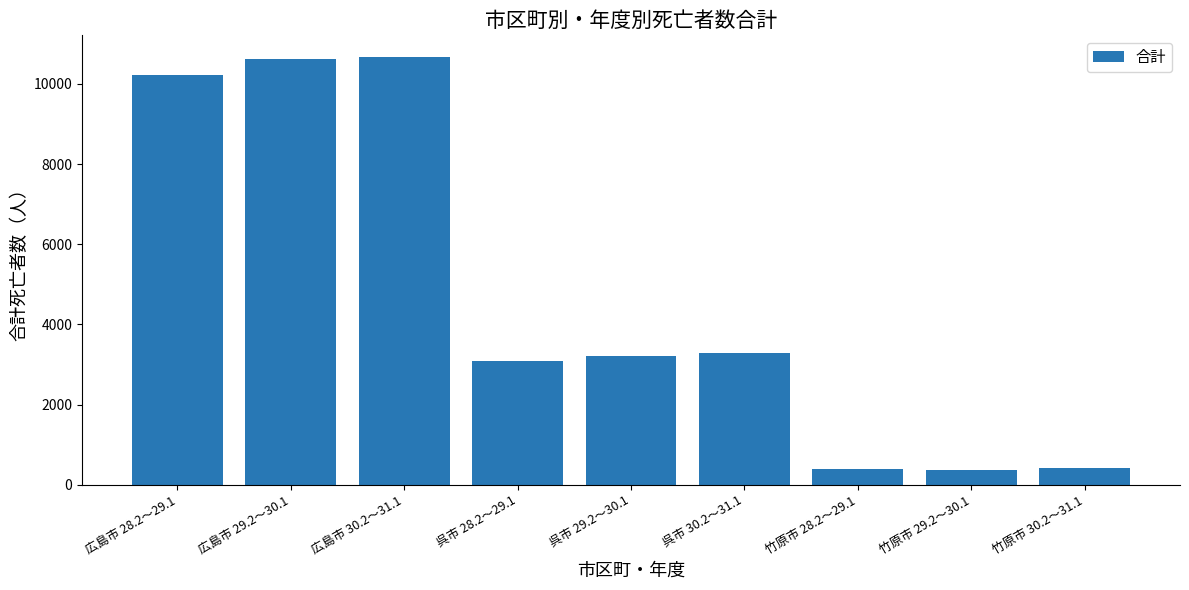

What is the difference between the values at 竹原市 30.2～31.1 and 竹原市 28.2～29.1?

26